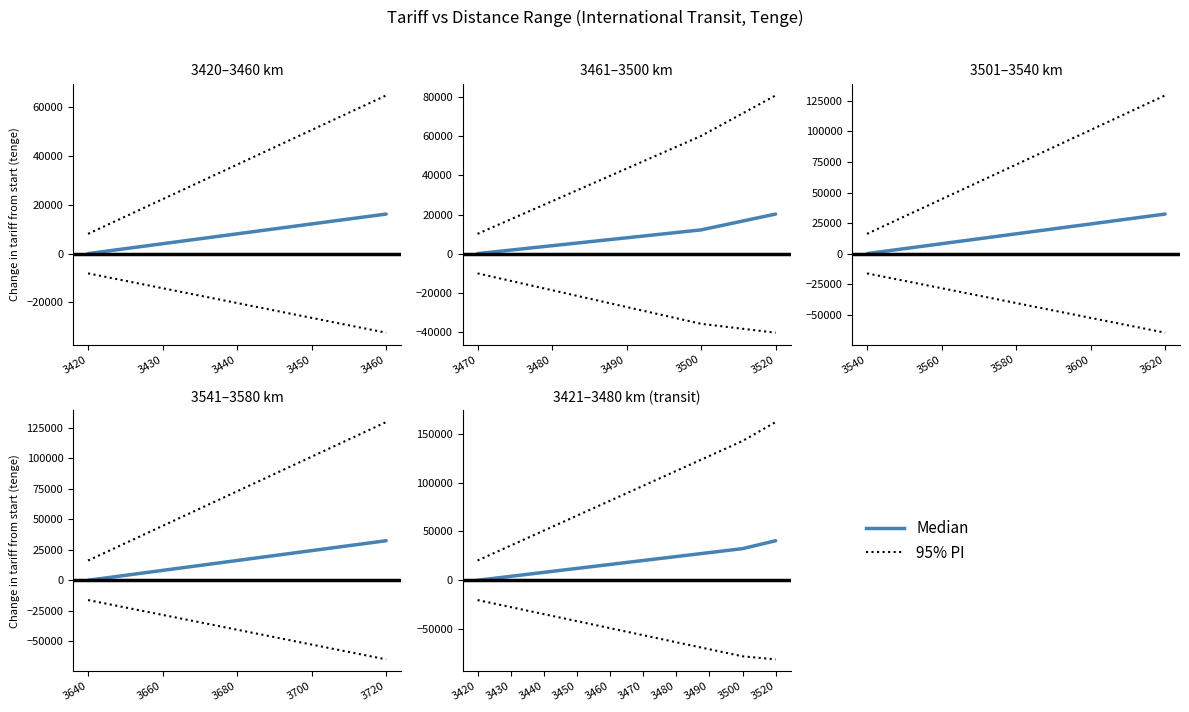

Rank the series by their maximum value, from highest to lowest.

95% PI, Median